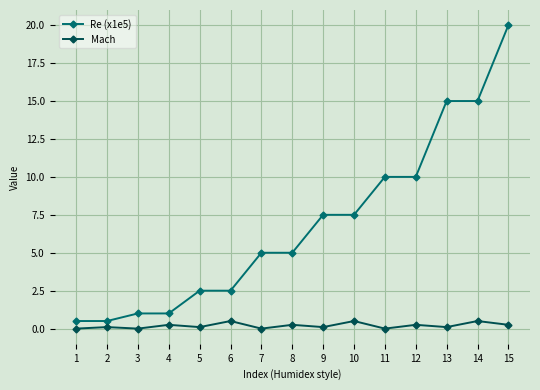

The Re (x1e5) series shows 0.5 at 2. True or false?

True